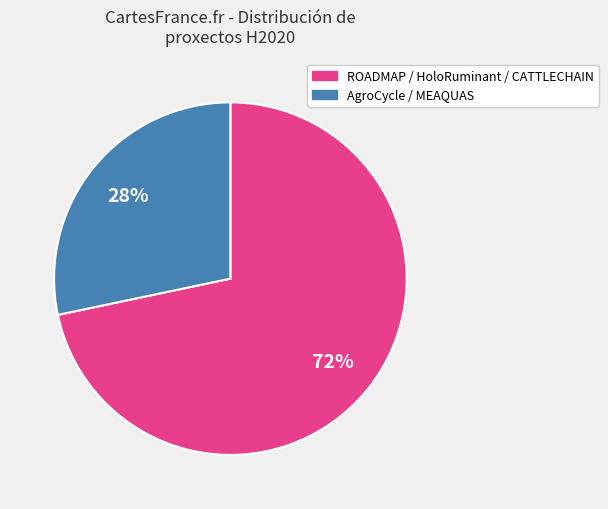

Is there any slice that represents more than half of the pie?

Yes